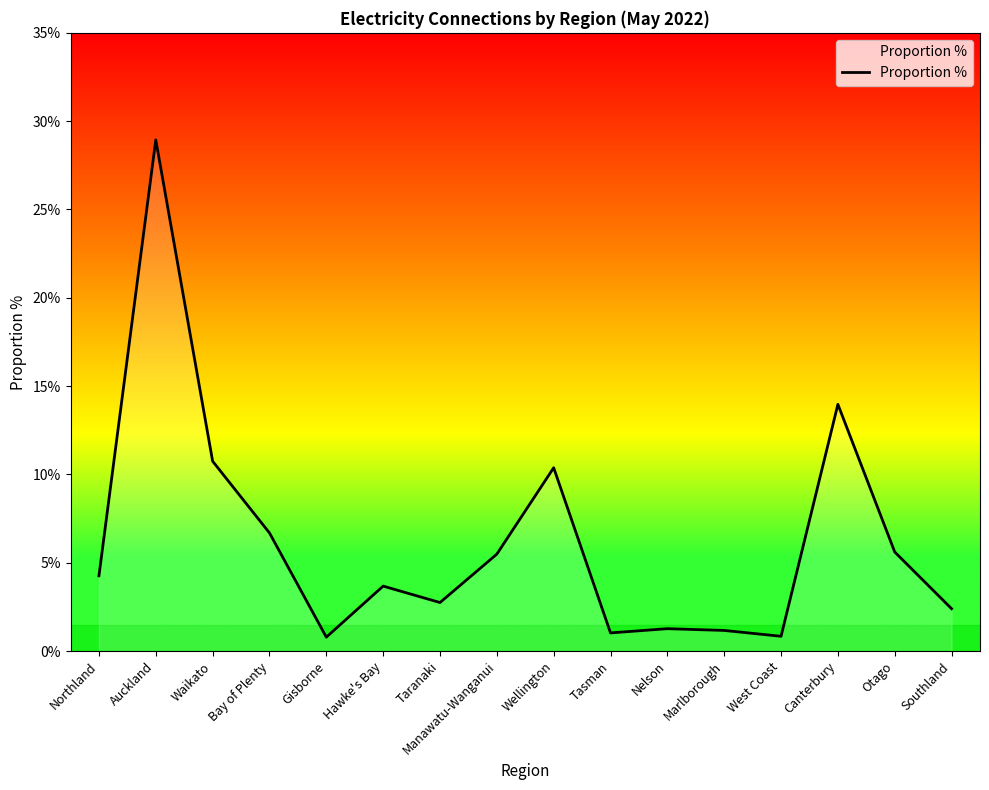

What value does the data have at Southland?

2.4